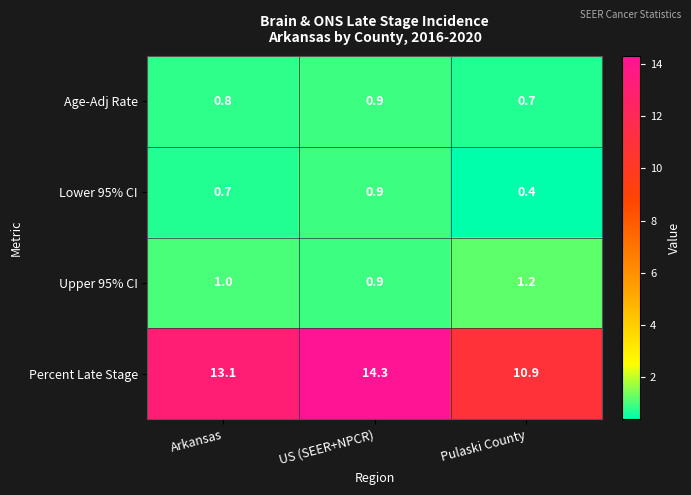

Which series has the widest spread of values?

Percent Late Stage